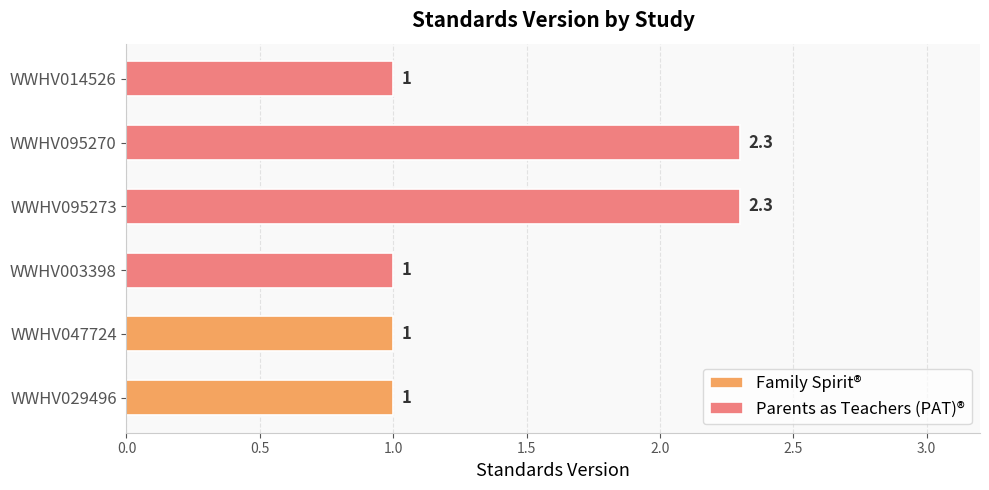

Is it true that Parents as Teachers (PAT)® equals 2.3 at WWHV095273?

True